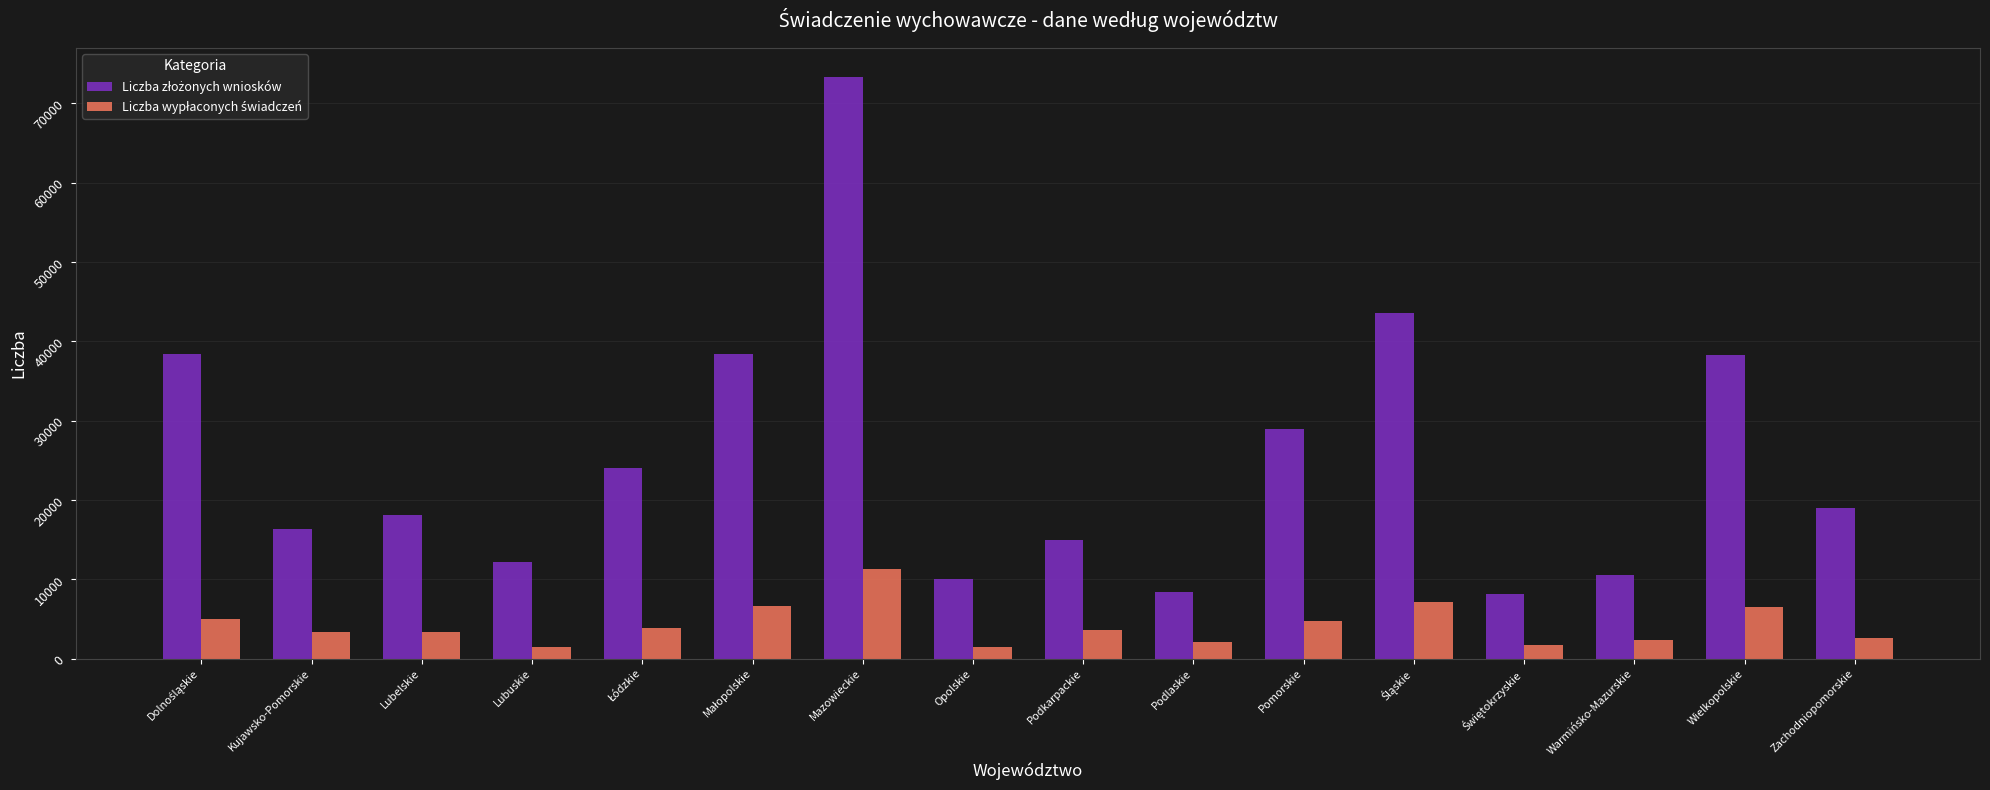

What is the difference between the highest and lowest values at Kujawsko-Pomorskie?

12972